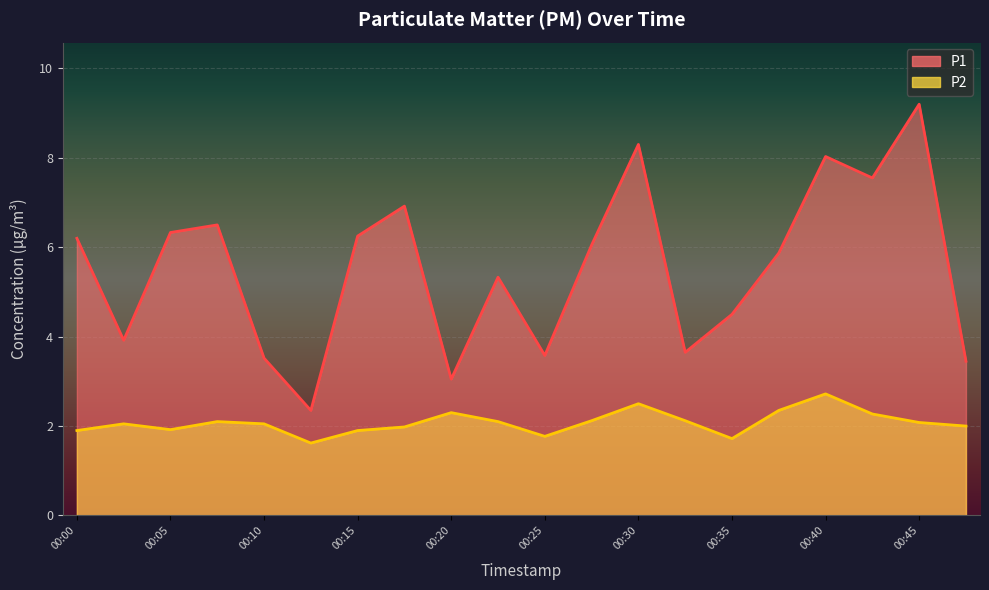

What are all the series names shown in the legend?

P1, P2